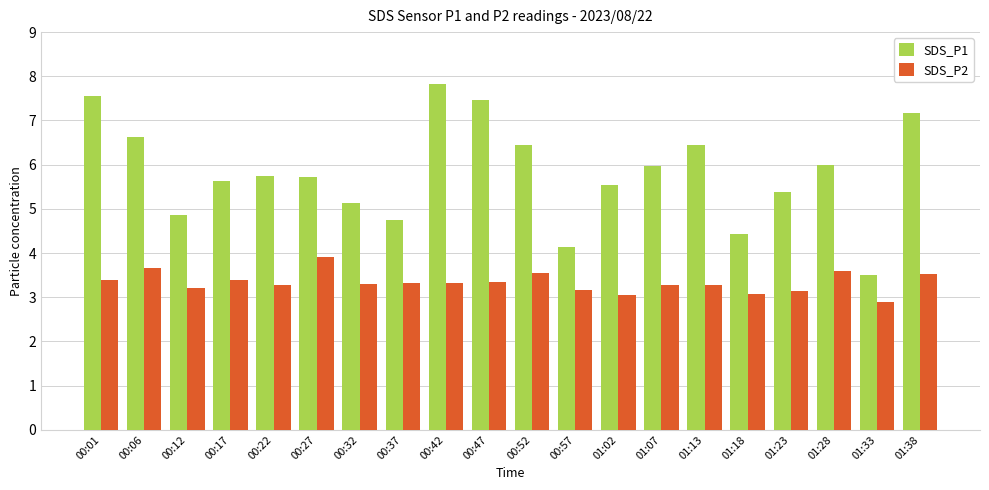

Count the number of data series in this chart.

2